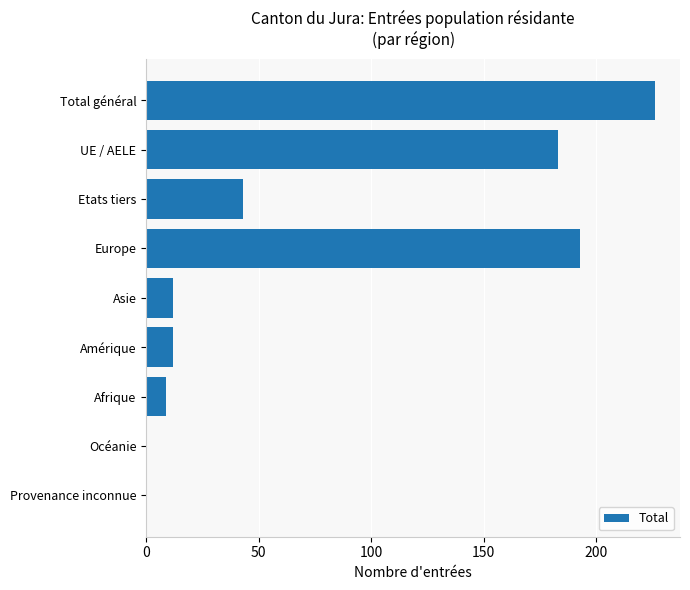

The chart shows a value of 12 at Amérique. True or false?

True